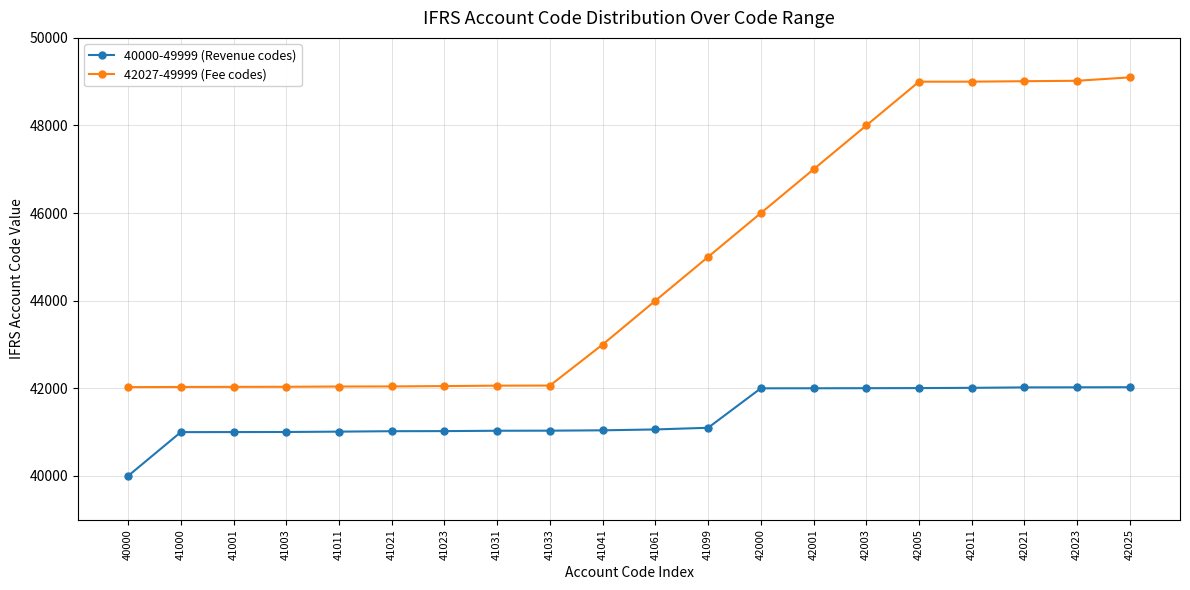

What is the difference between the maximum and minimum values in the 42027-49999 (Fee codes) series?

7072